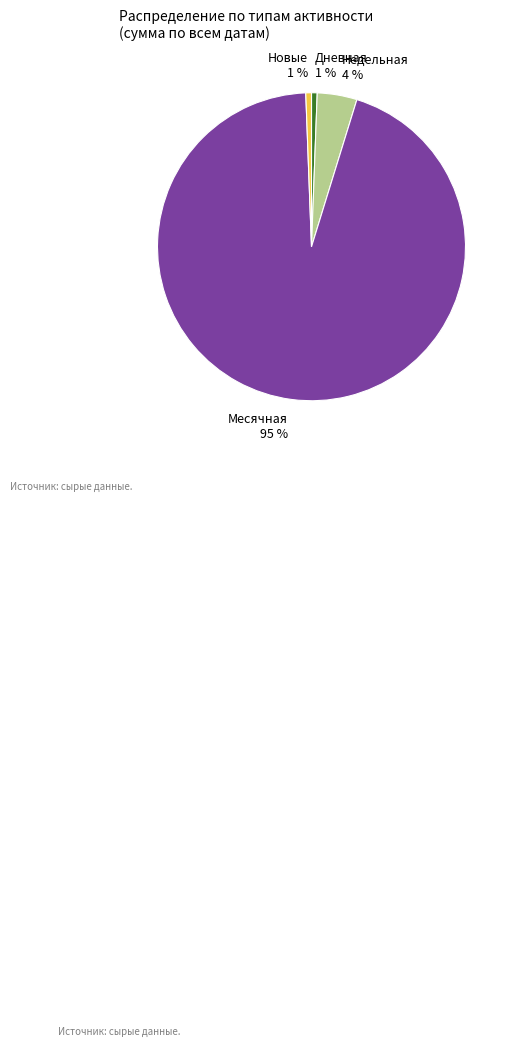

To the nearest percent, what is the average slice percentage?

25%